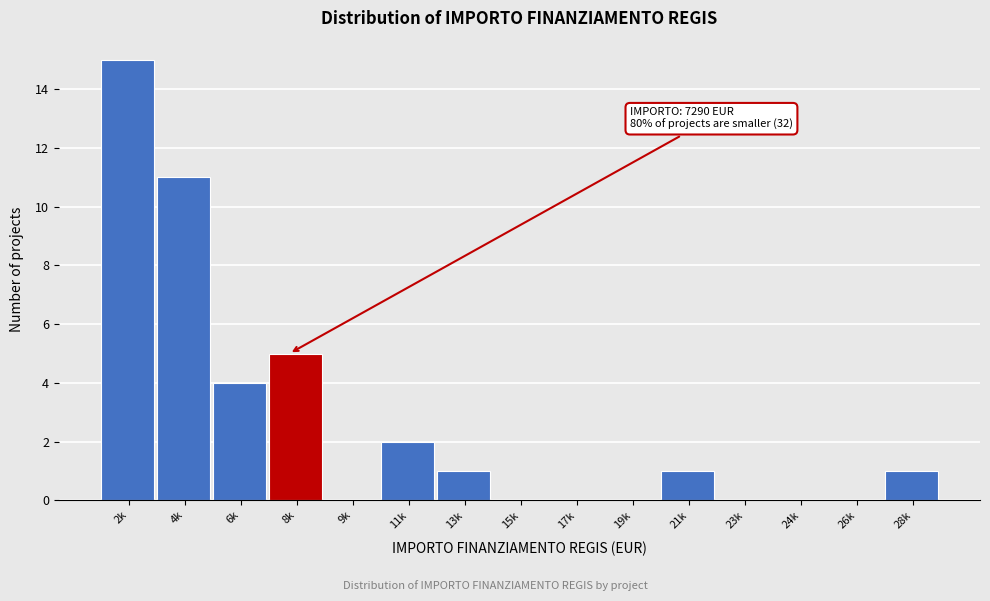

Reading left to right, what are all the values shown in this chart?

2k=15	4k=11	6k=4	8k=5	9k=0	11k=2	13k=1	15k=0	17k=0	19k=0	21k=1	23k=0	24k=0	26k=0	28k=1